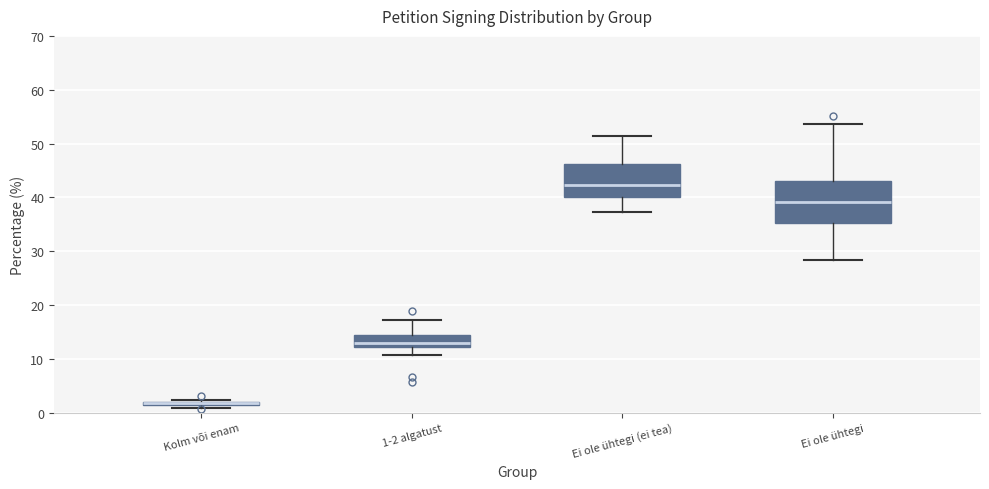

Where is the upper edge of the box for Ei ole ühtegi on the y-axis? The values are not printed on the chart, so give them approximately, as read against the axis.

43